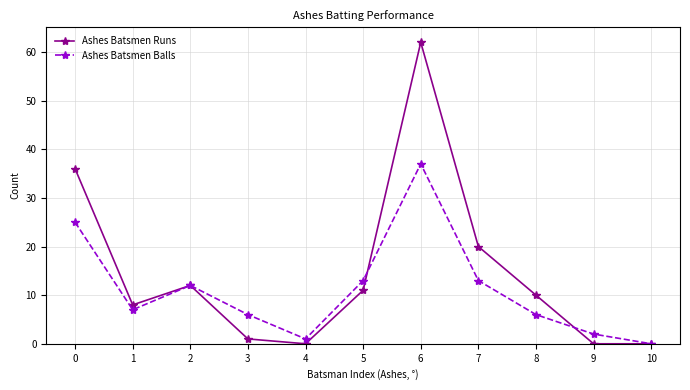

List the series in order of their overall mean, lowest first.

Ashes Batsmen Balls, Ashes Batsmen Runs